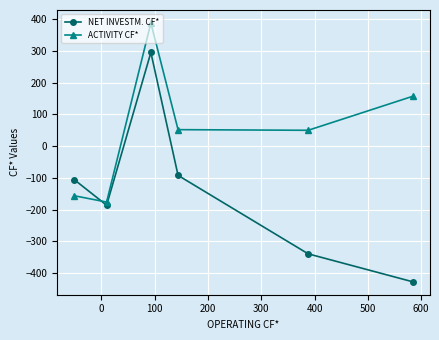

After their last crossing, which series has the higher values: NET INVESTM. CF* or ACTIVITY CF*?

ACTIVITY CF*